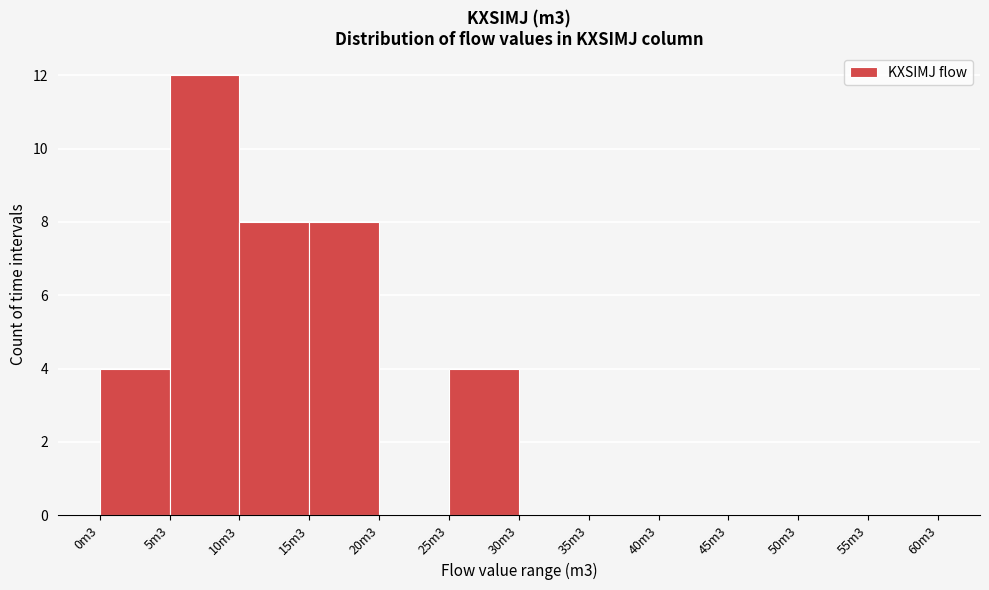

Reading left to right, transcribe all the data shown in this chart.

0m3=4	5m3=12	10m3=8	15m3=8	20m3=0	25m3=4	30m3=0	35m3=0	40m3=0	45m3=0	50m3=0	55m3=0